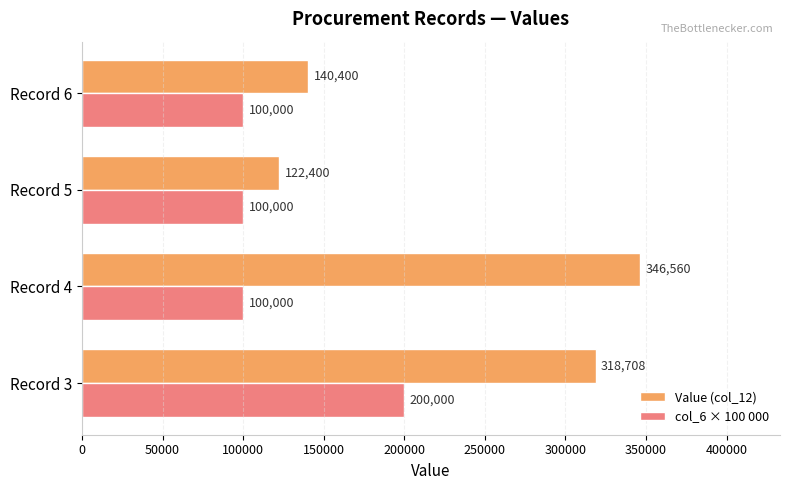

Which series has the widest spread of values?

Value (col_12)